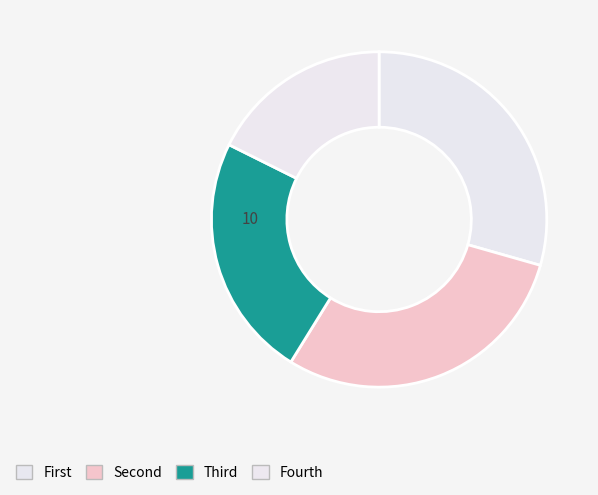

How many segments does this pie chart have?

4